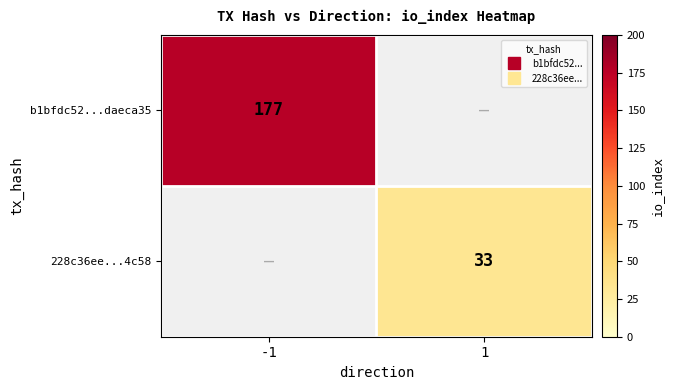

What is the greatest value displayed?

177